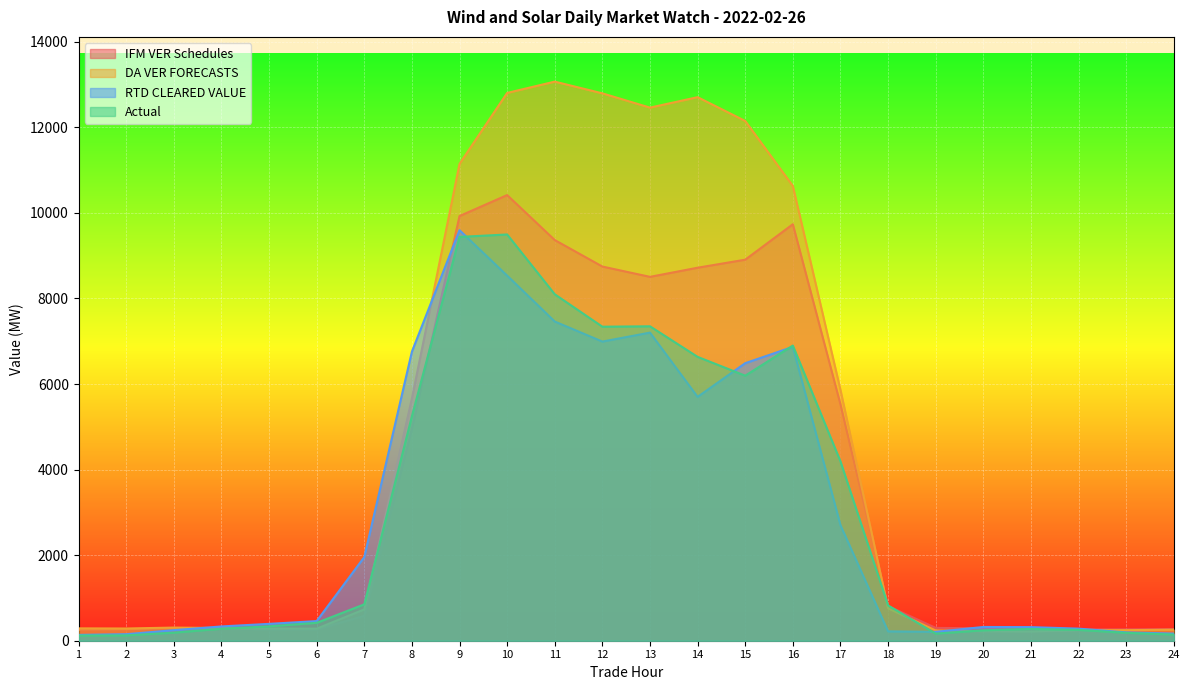

Which category has the highest value in the DA VER FORECASTS series?

11